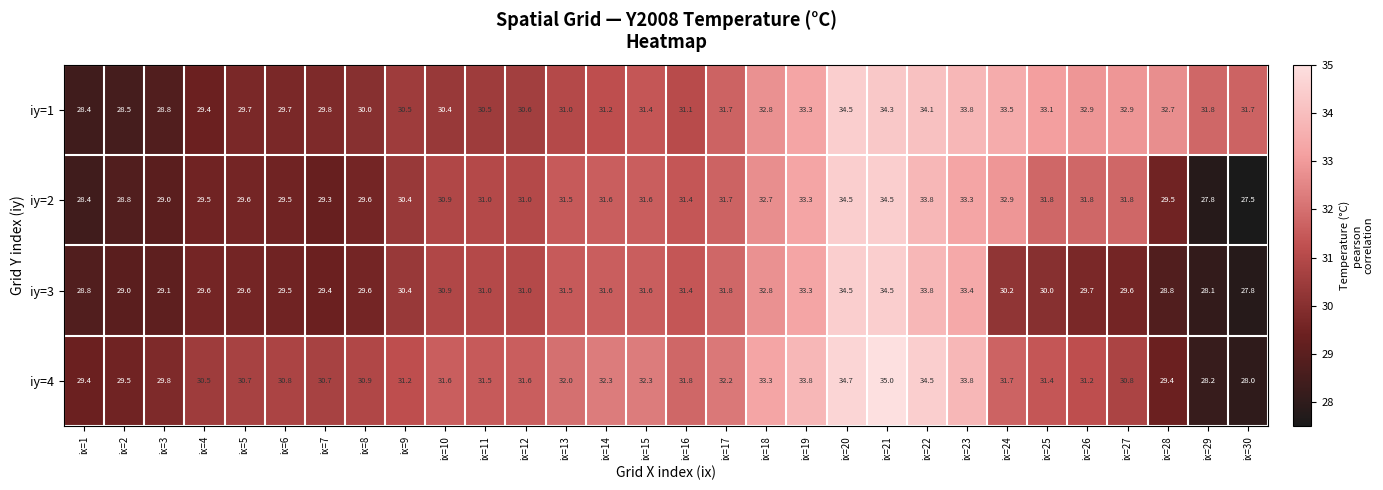

Where does the iy=3 series first go above 30?

ix=9